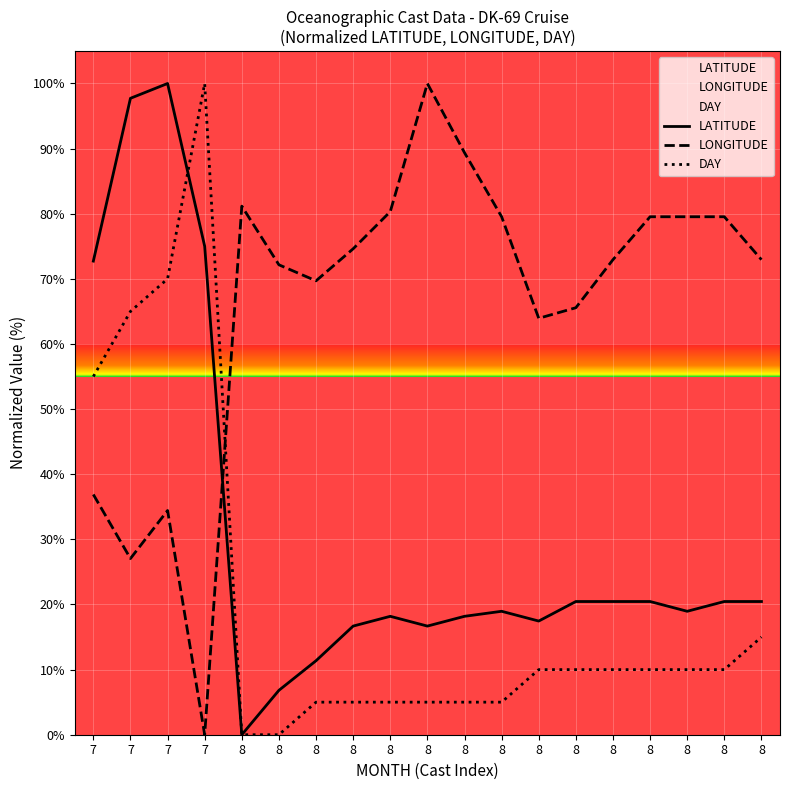

Reading left to right, extract all data points from this chart.

LATITUDE: 72.7	97.7	100.0	75.0	0.0	6.8	11.4	16.7	18.2	16.7	18.2	19.0	17.5	20.5	20.5	20.5	19.0	20.5	20.5
LONGITUDE: 36.9	27.1	34.4	0.0	81.2	72.2	69.7	74.6	80.3	100.0	89.4	79.5	63.9	65.6	72.9	79.5	79.5	79.5	72.9
DAY: 55.0	65.0	70.0	100.0	0.0	0.0	5.0	5.0	5.0	5.0	5.0	5.0	10.0	10.0	10.0	10.0	10.0	10.0	15.0